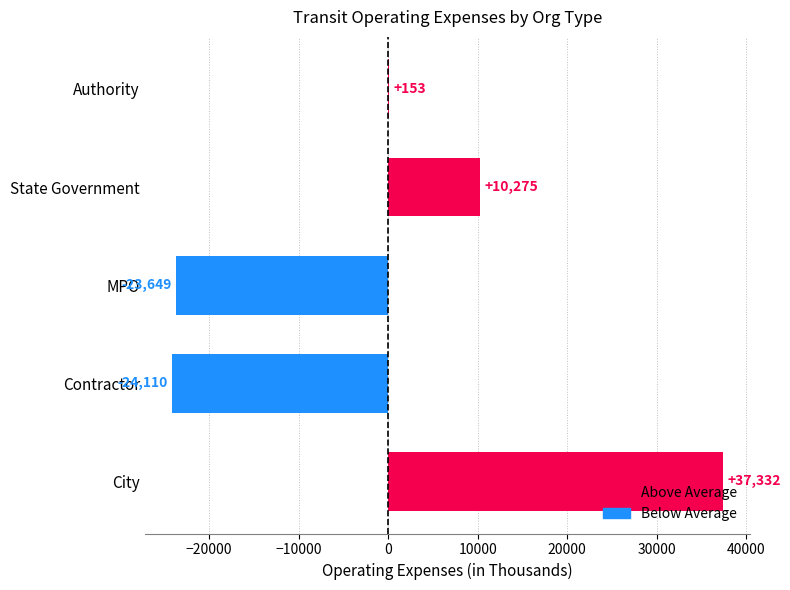

How many categories are shown in the chart?

5